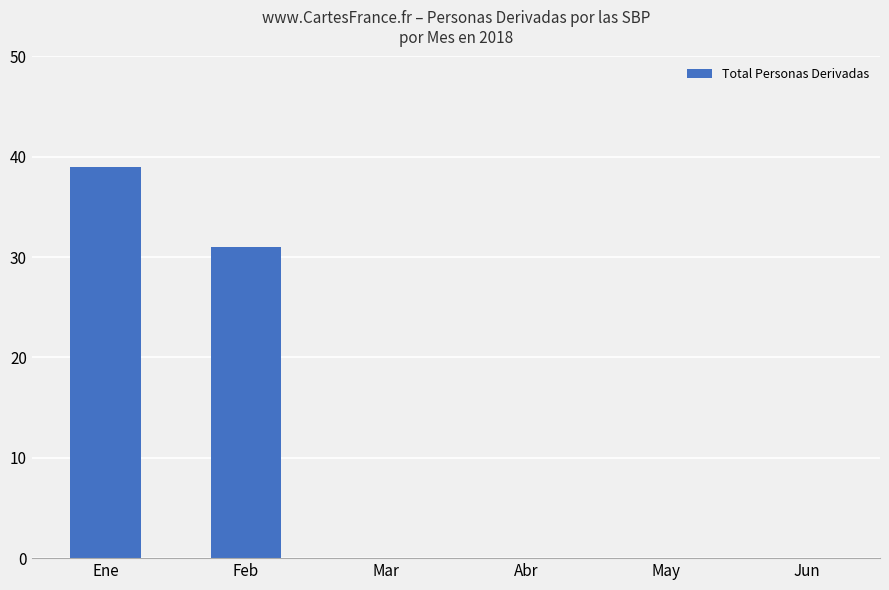

What is the change in value from Ene to Abr?

-39